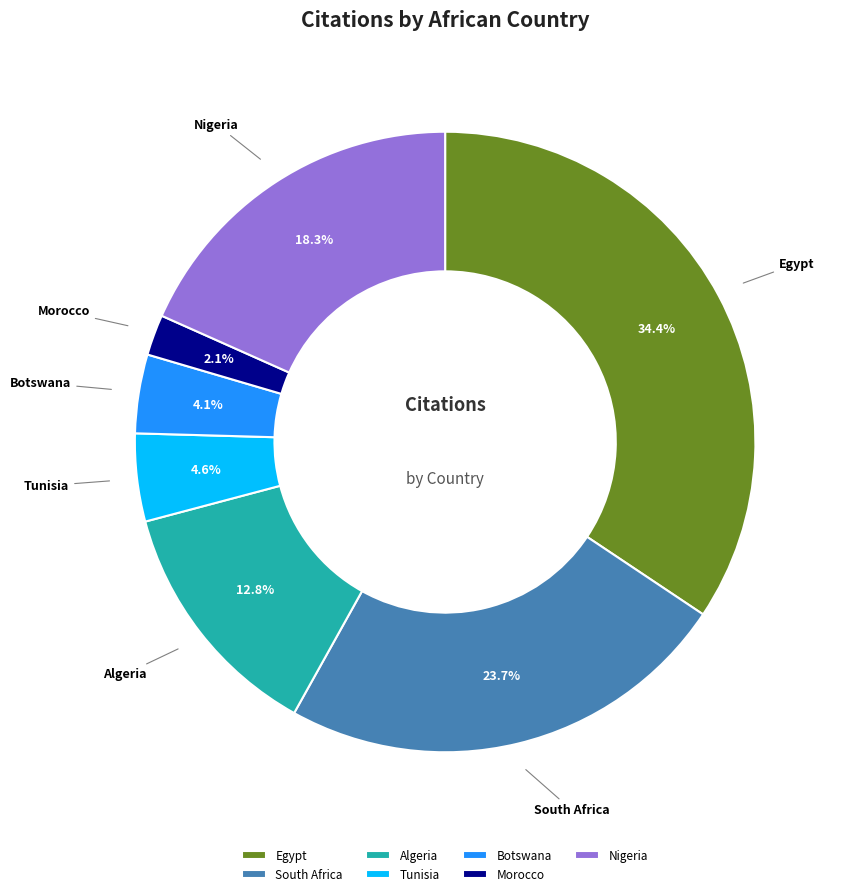

What is the largest slice in the pie chart?

Egypt